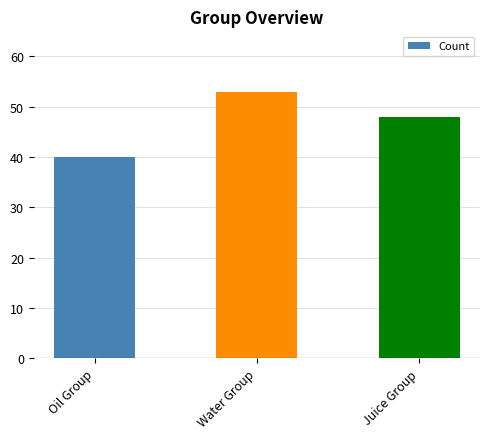

What is the sum of all values?

141